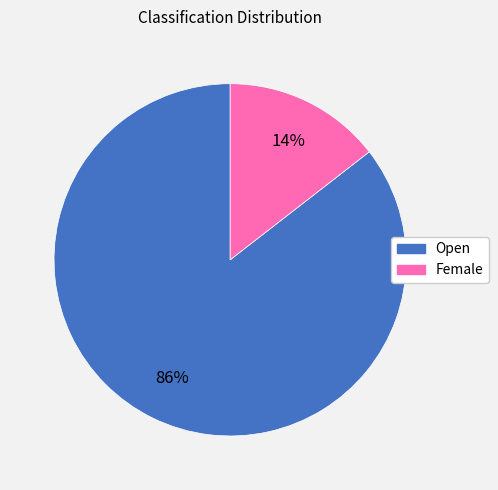

The Open slice represents 86% of the pie. True or false?

True